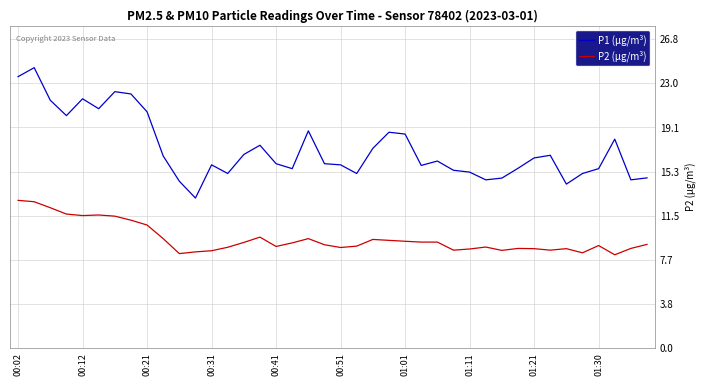

True or false: P1 (µg/m³) and P2 (µg/m³) intersect in this chart.

False